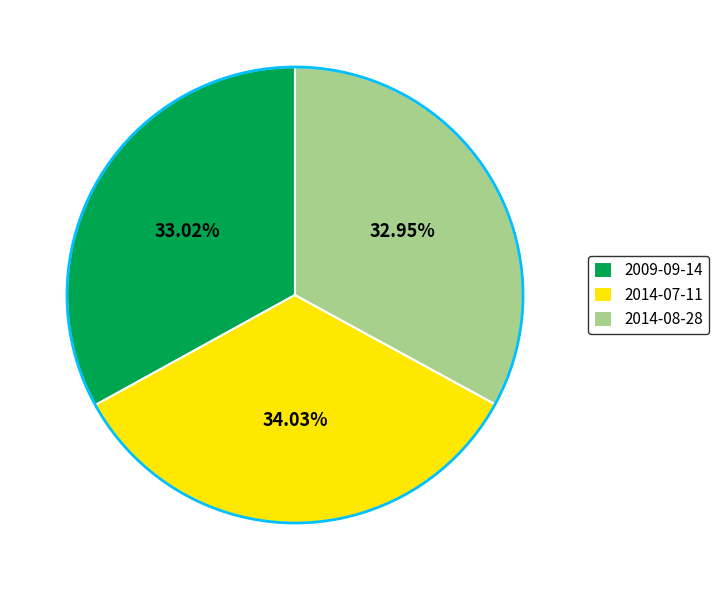

Which slice is the largest?

2014-07-11